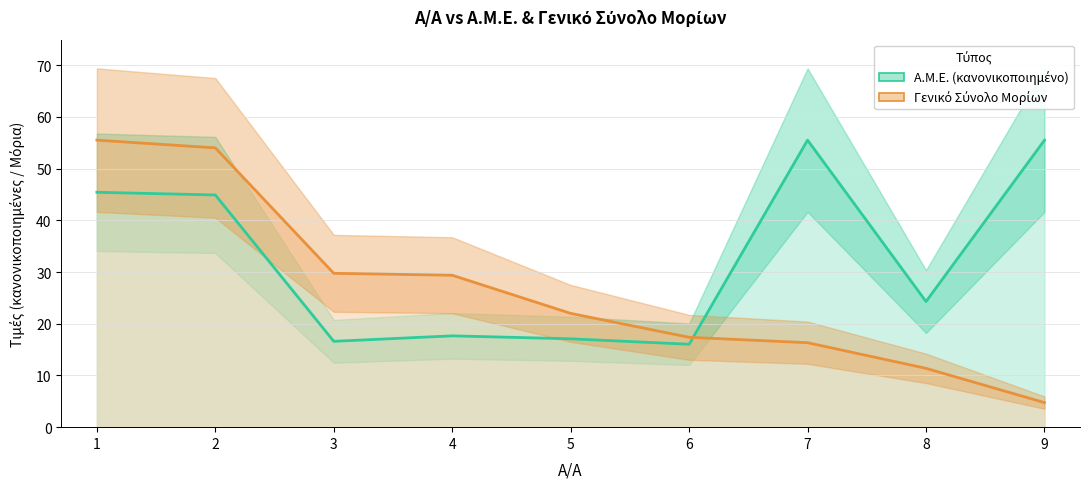

What is the lowest value of the Α.Μ.Ε. (κανονικοποιημένο) series?

16.0